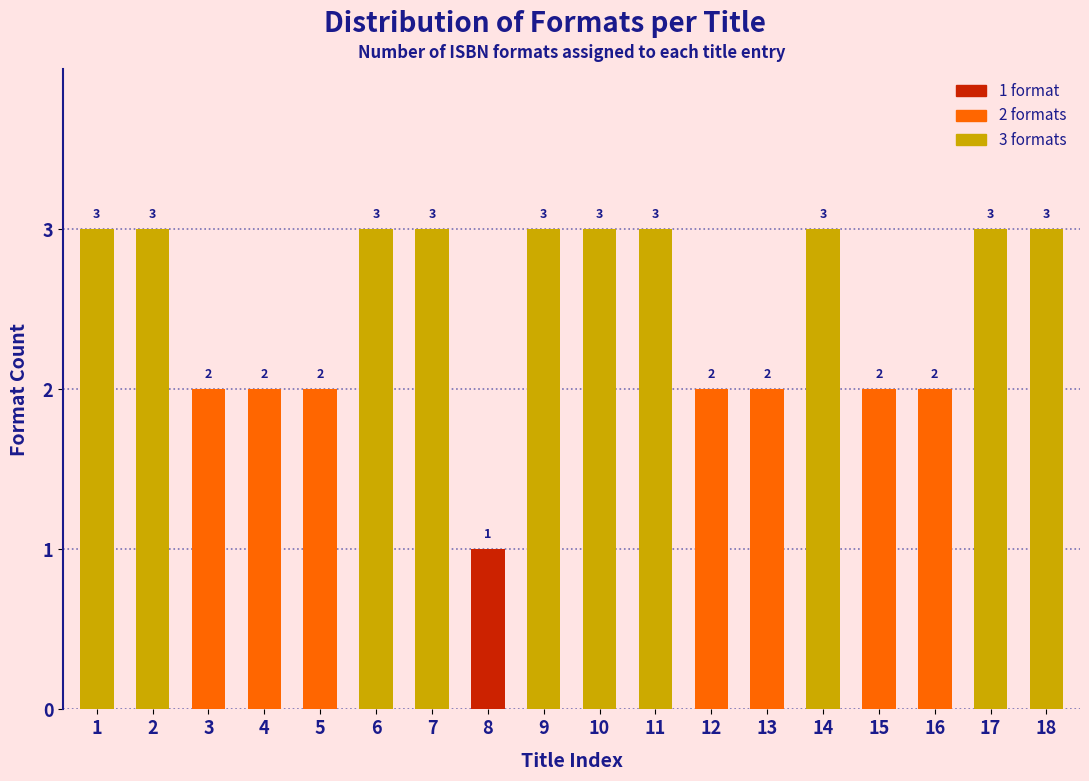

Reading right to left, list all the values displayed in this chart.

3	3	2	2	3	2	2	3	3	3	1	3	3	2	2	2	3	3